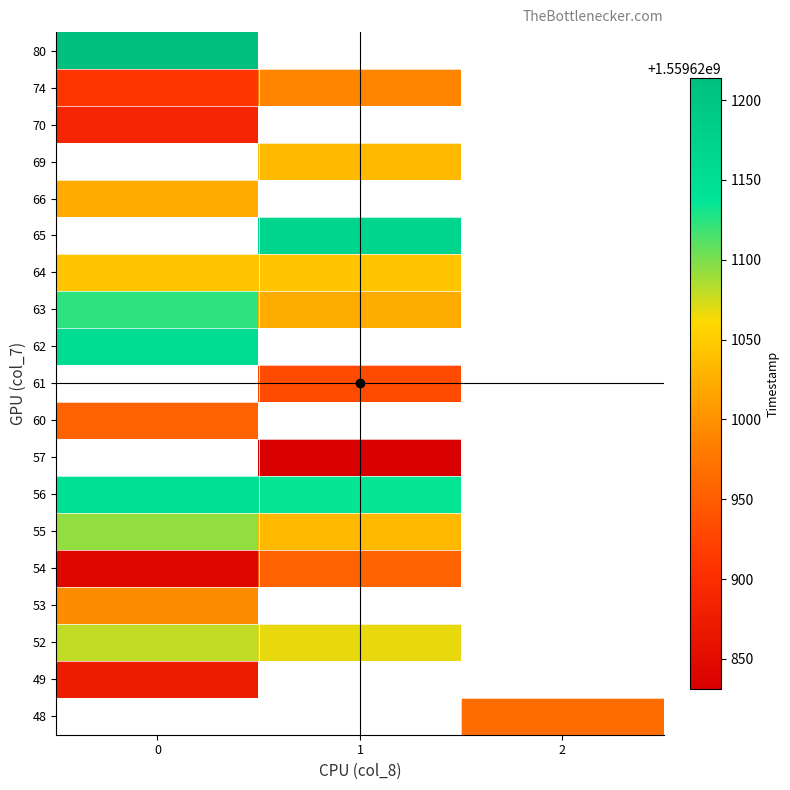

Count the number of categories in the chart.

3